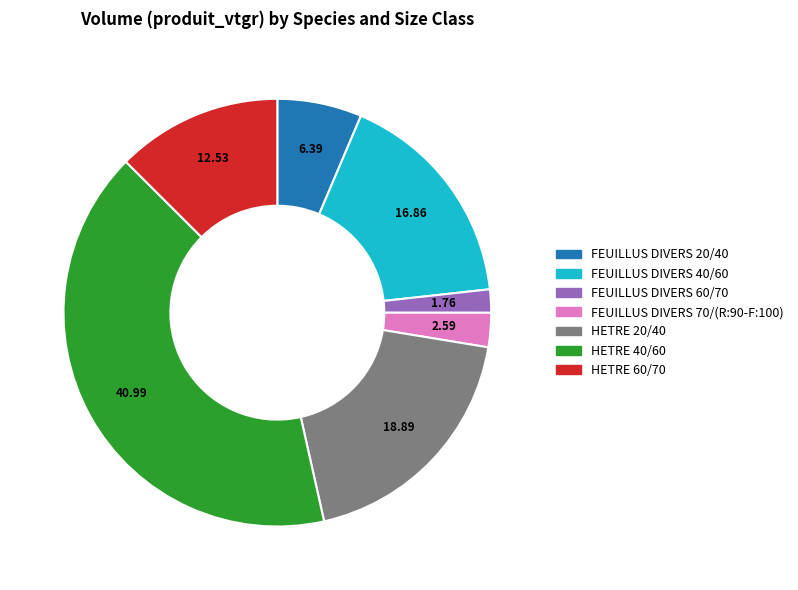

Rank the categories by value from highest to lowest.

HETRE 40/60, HETRE 20/40, FEUILLUS DIVERS 40/60, HETRE 60/70, FEUILLUS DIVERS 20/40, FEUILLUS DIVERS 70/(R:90-F:100), FEUILLUS DIVERS 60/70